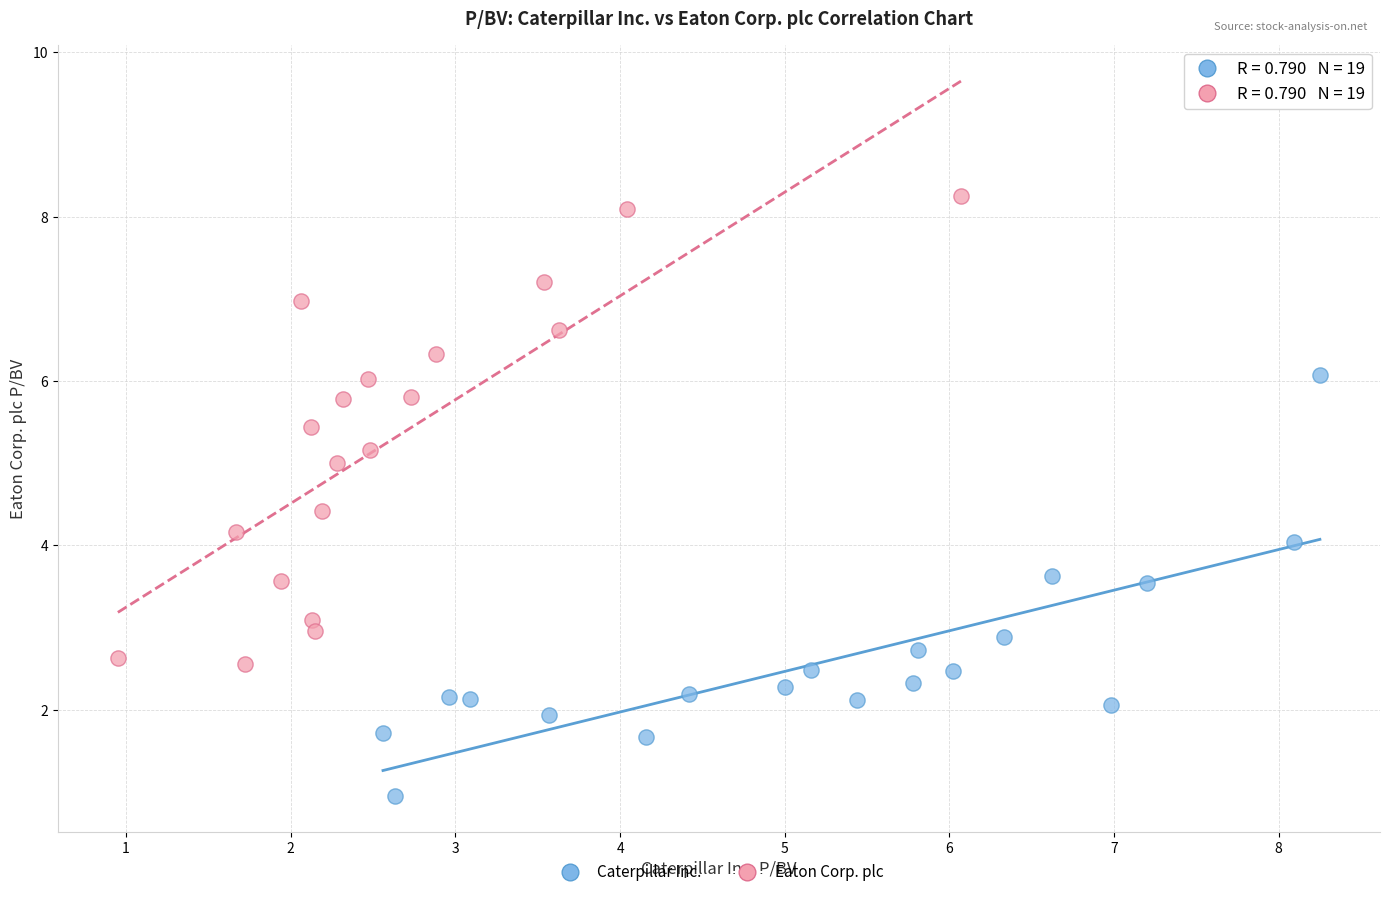

Which series has the widest spread of Y values?

Eaton Corp. plc